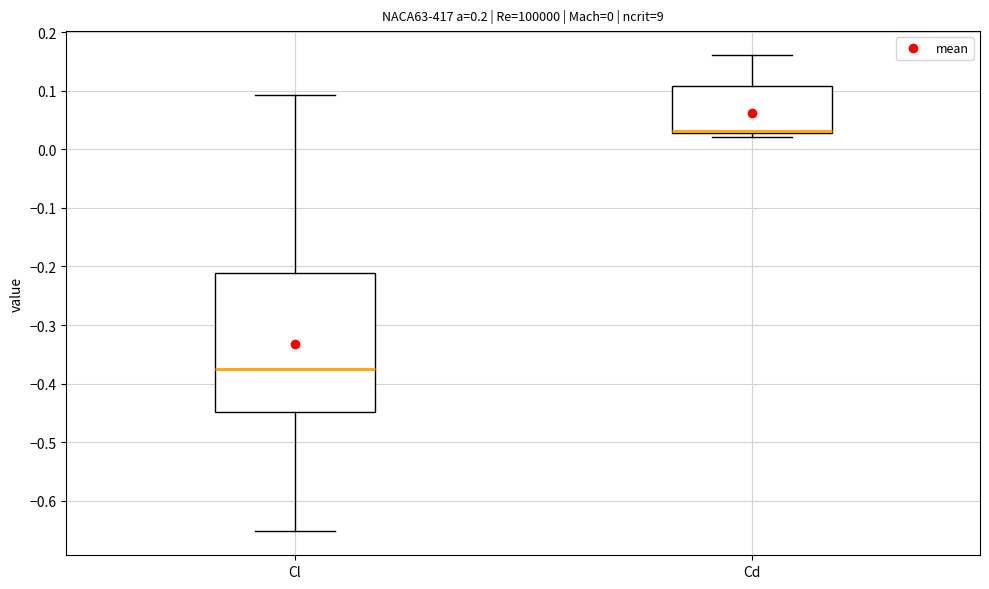

Comparing the boxes themselves (not the whiskers), which one is the tallest?

Cl